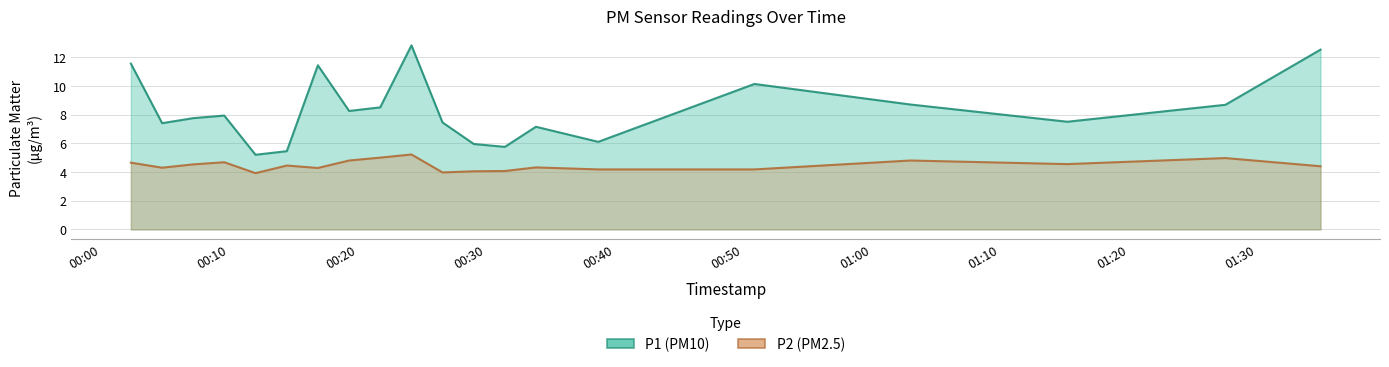

Does the chart have visible grid lines?

Yes